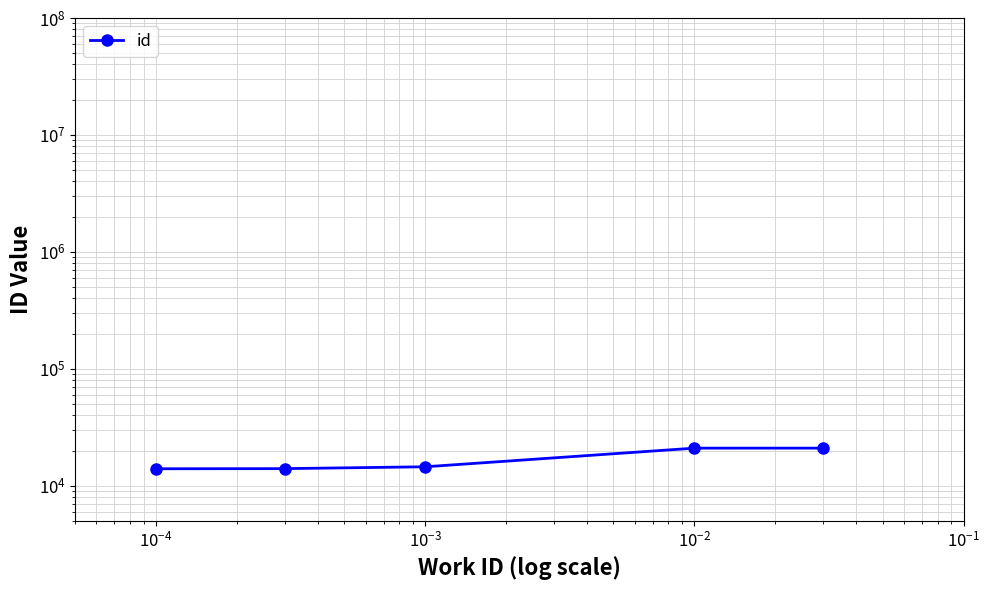

The chart shows a value of 21973 at $\mathdefault{10^{-6}}$. True or false?

False